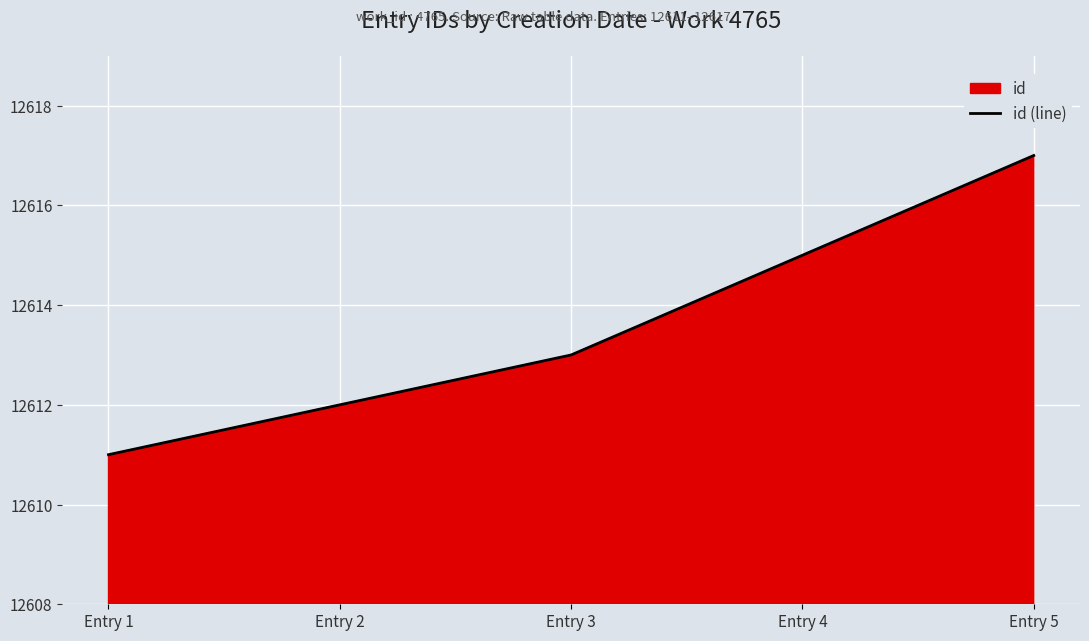

What is the difference between the maximum and second lowest values?

5